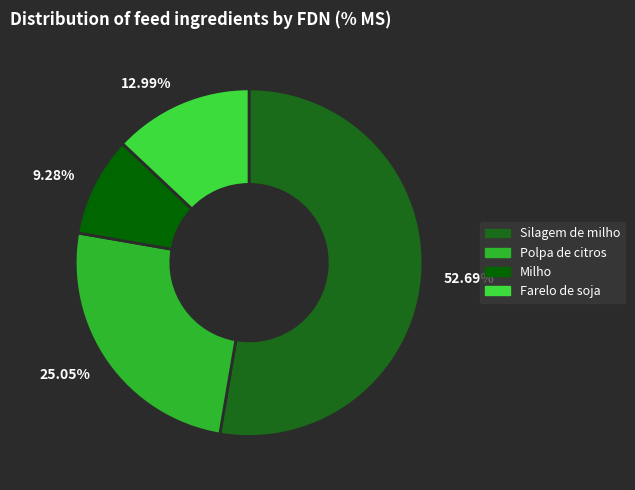

Does 25.05% account for over 50% of the chart?

No